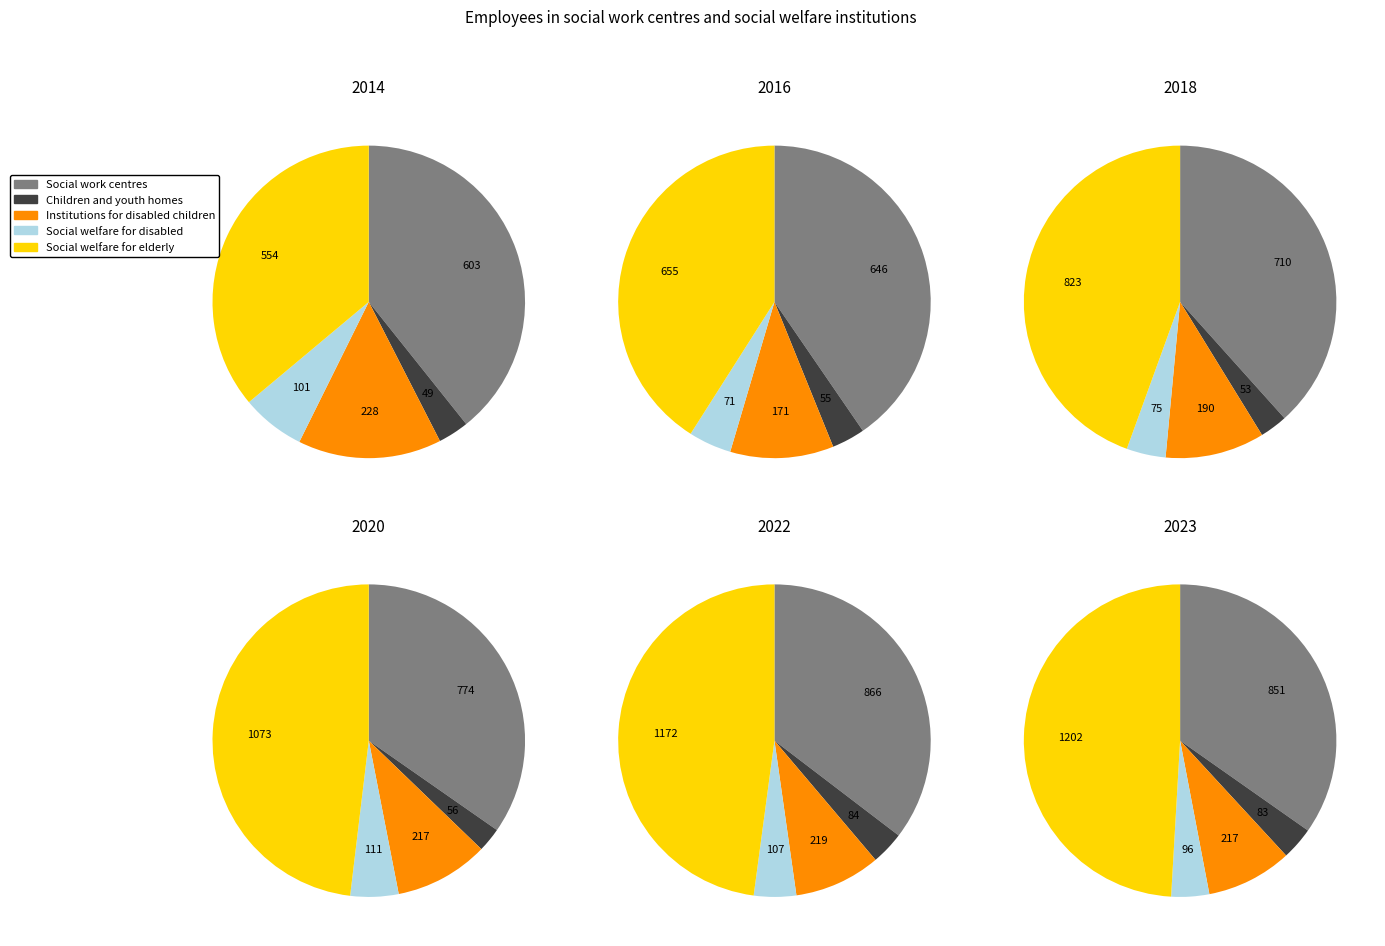

The 2017 slice represents 14% of the pie. True or false?

False